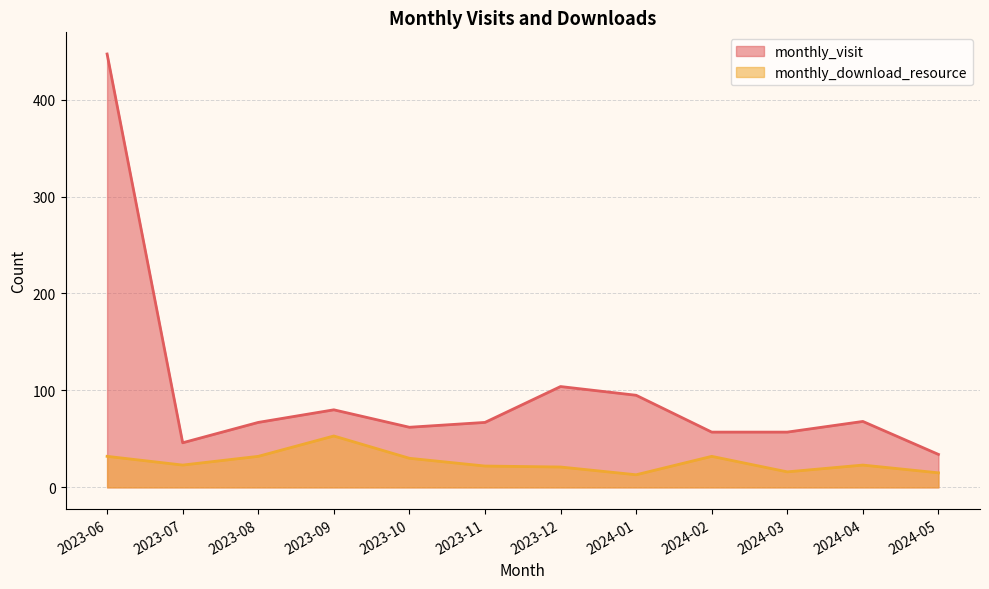

List the series in order of their peak value, highest first.

monthly_visit, monthly_download_resource